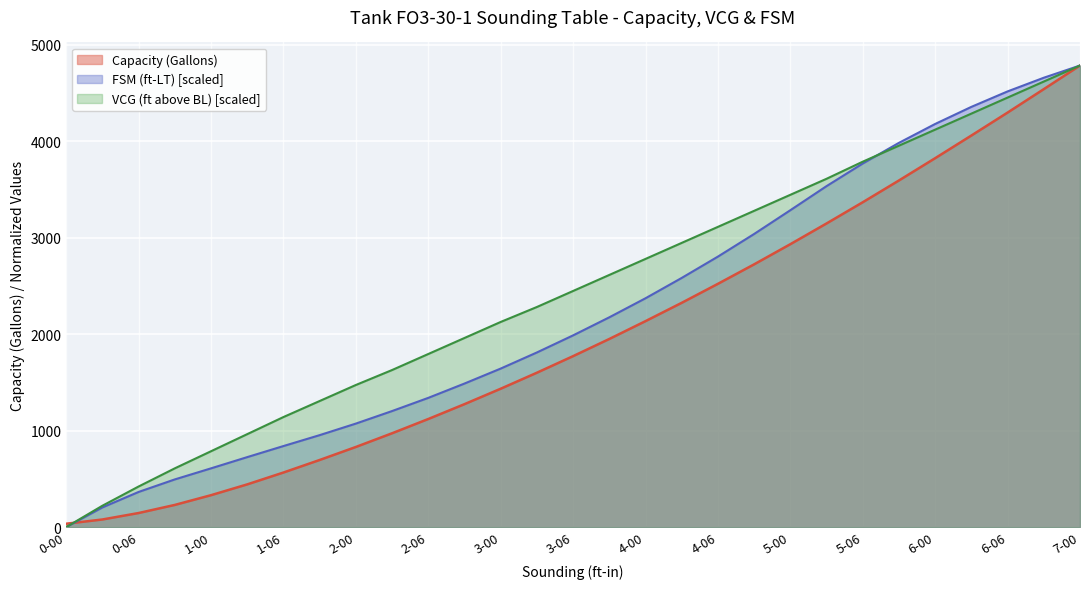

What is the spread (max minus min) of values at 4-06?

590.8